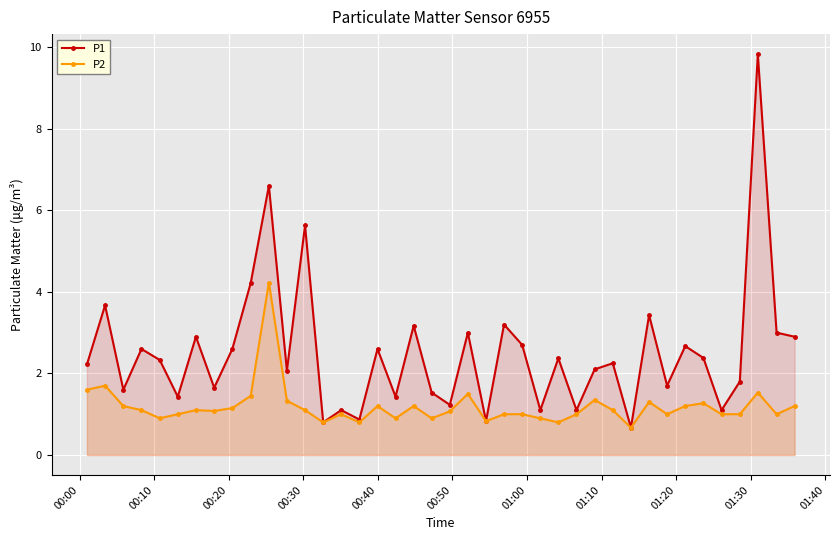

What is the value of the P2 point at the 4th from the left?

1.1